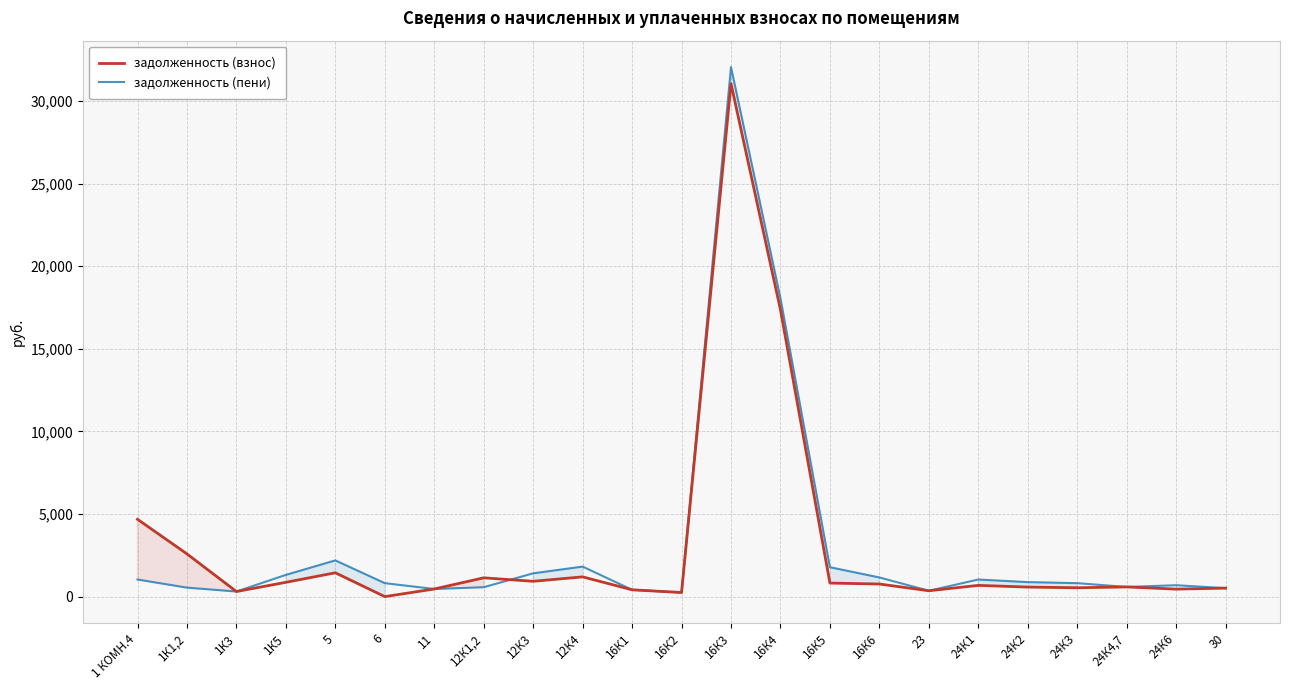

At how many categories does at least one series exceed 10118?

2